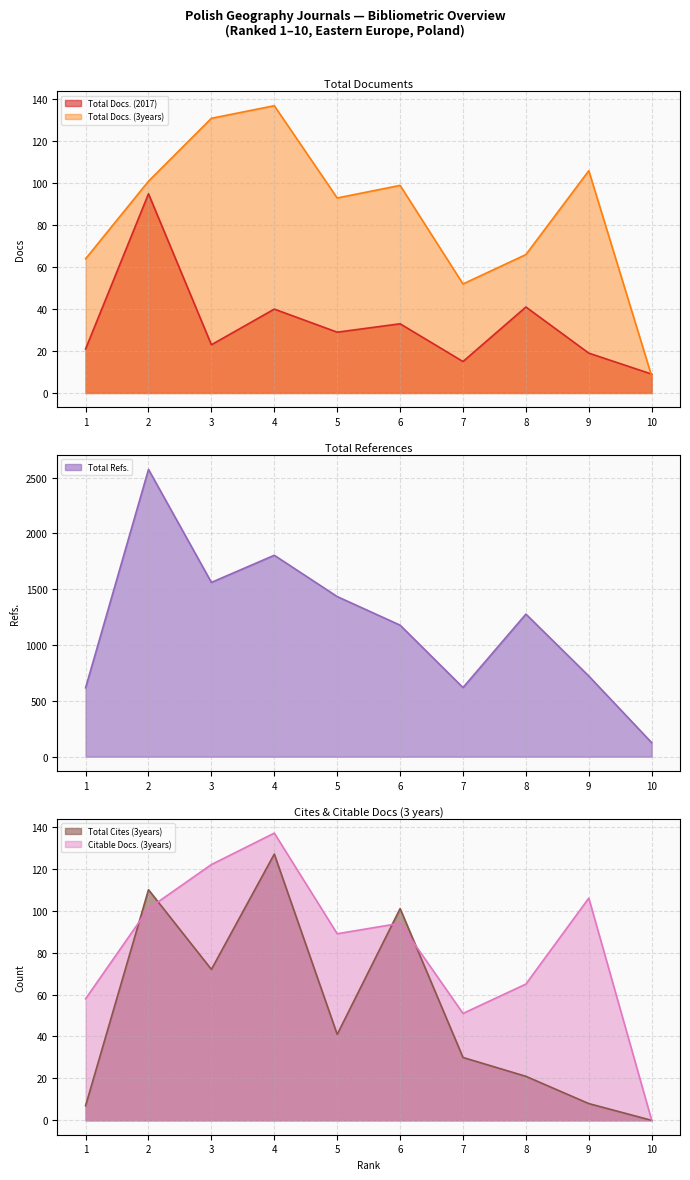

Does the chart have visible grid lines?

Yes